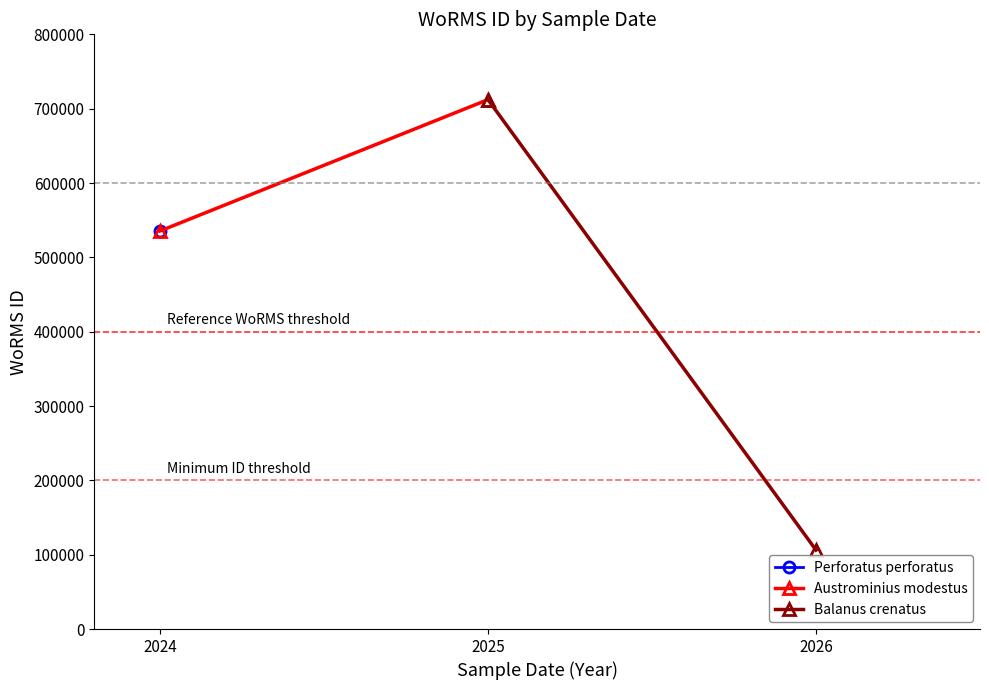

How many data points does each series have?

2